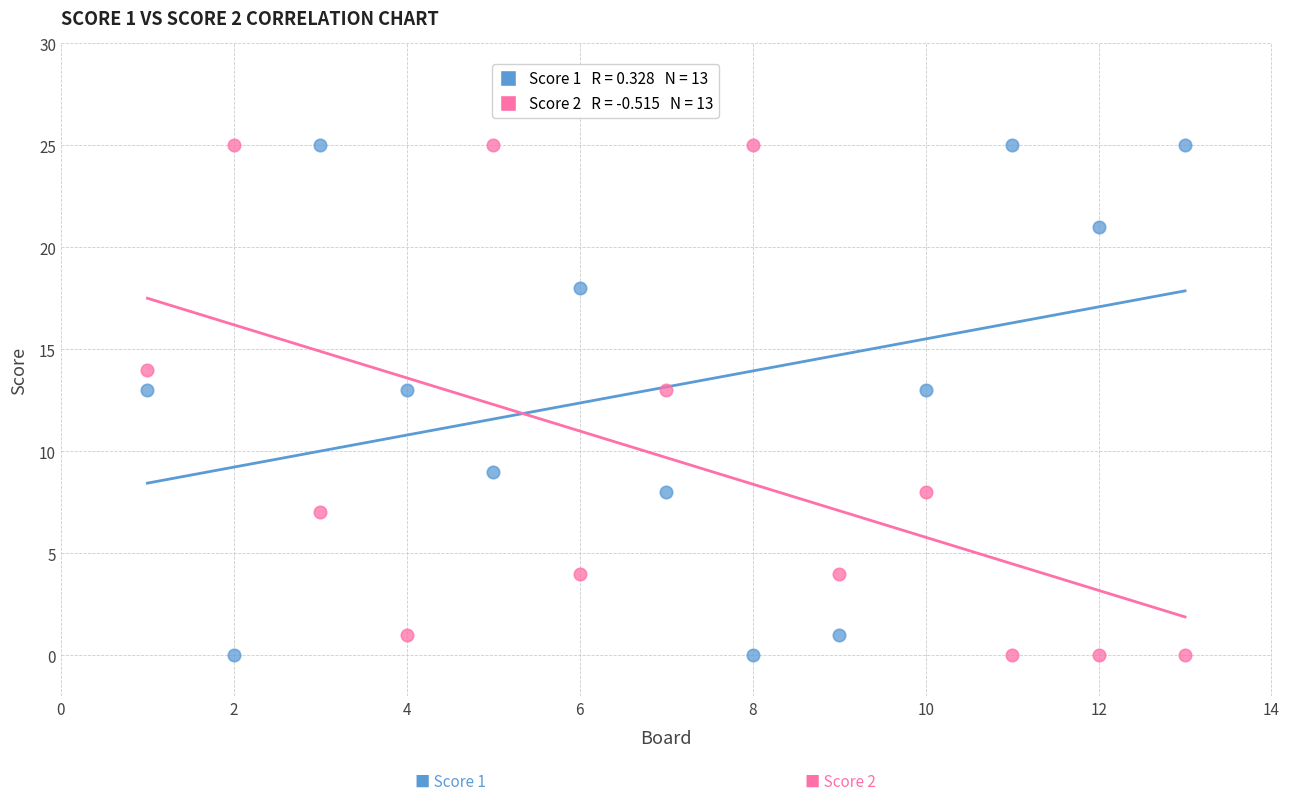

Across all data points, what is the range of X values (max minus min)?

12